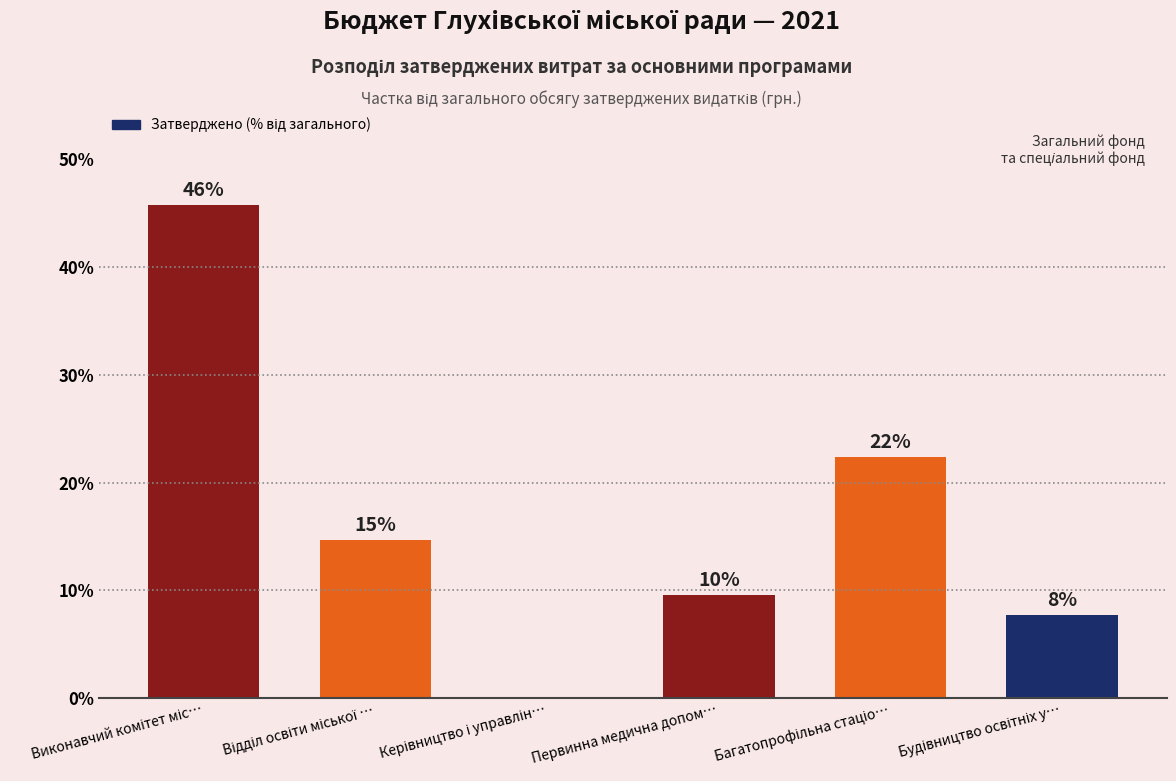

Does the chart contain stacked bars?

No